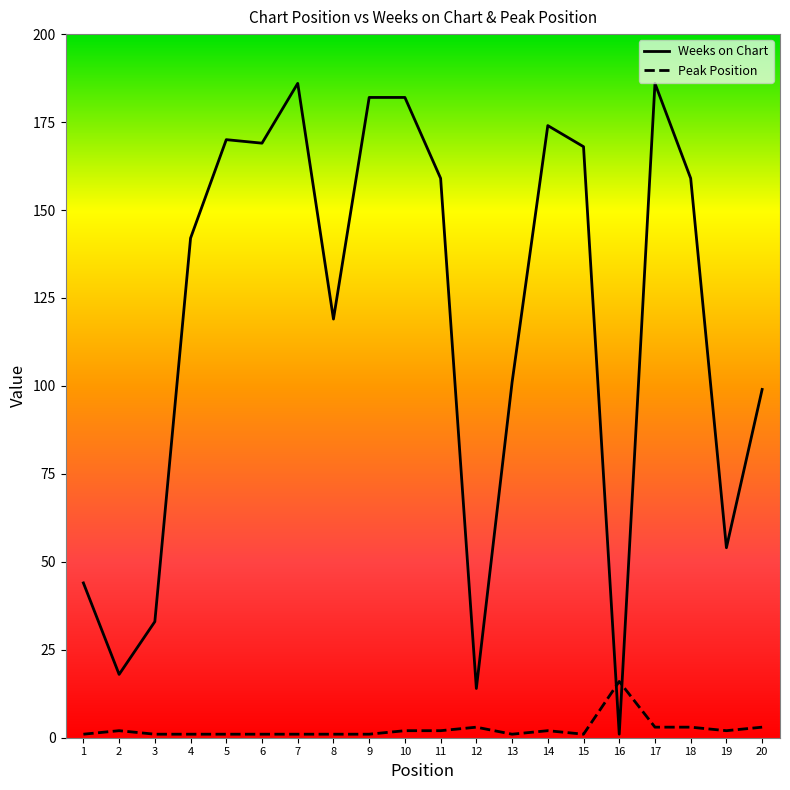

At which label does Peak Position reach its peak?

16